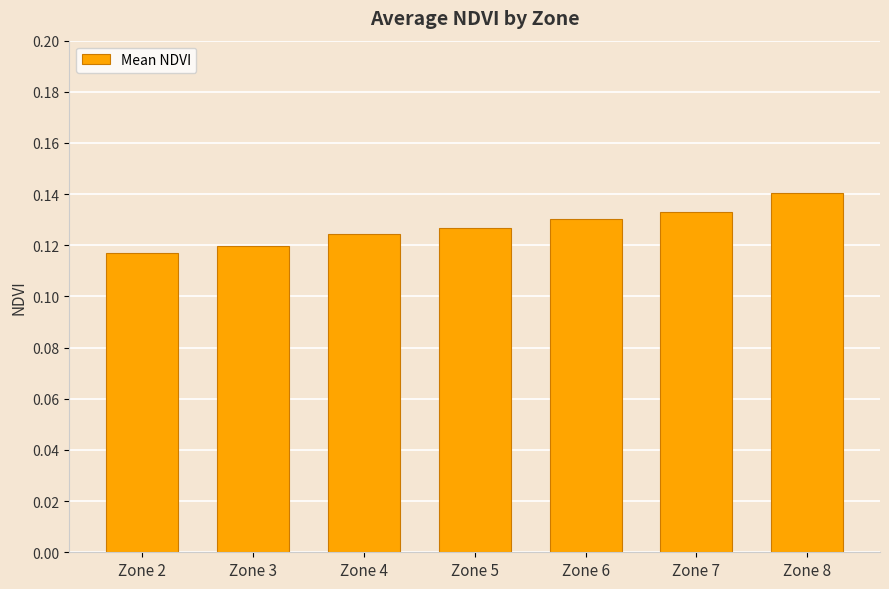

Are the bars horizontal?

No